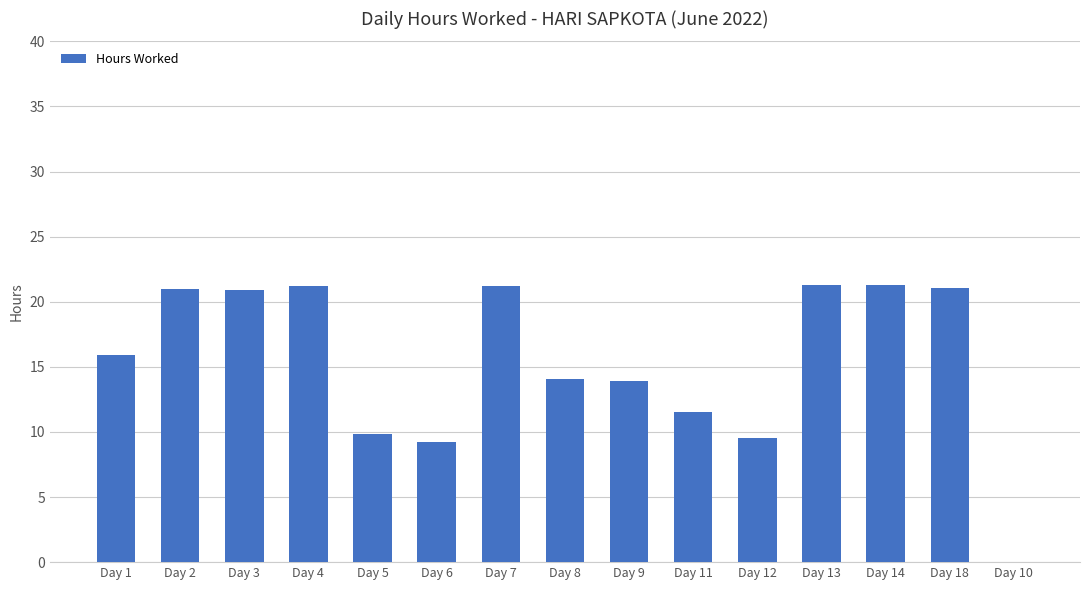

Where does the data first go above 15?

Day 1